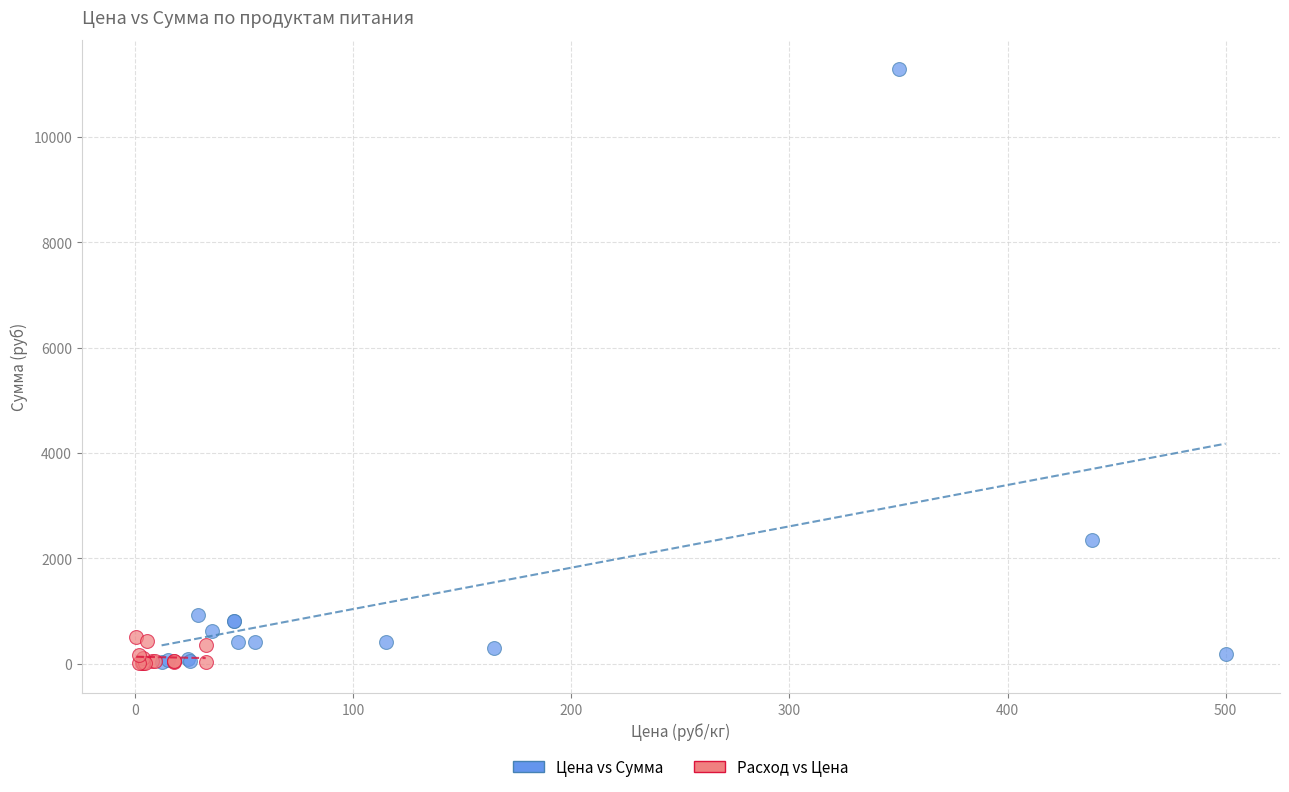

Which series contains the highest Y value?

Цена vs Сумма